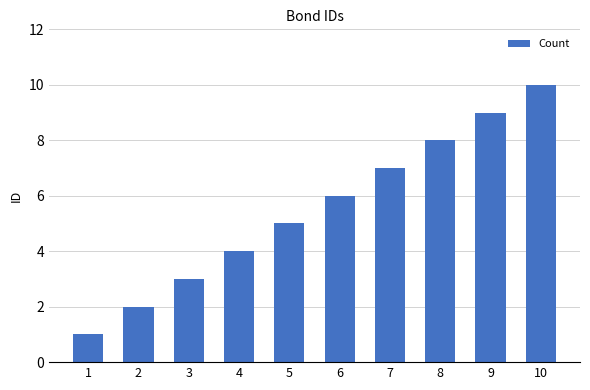

What is the difference between the values at 7 and 1?

6